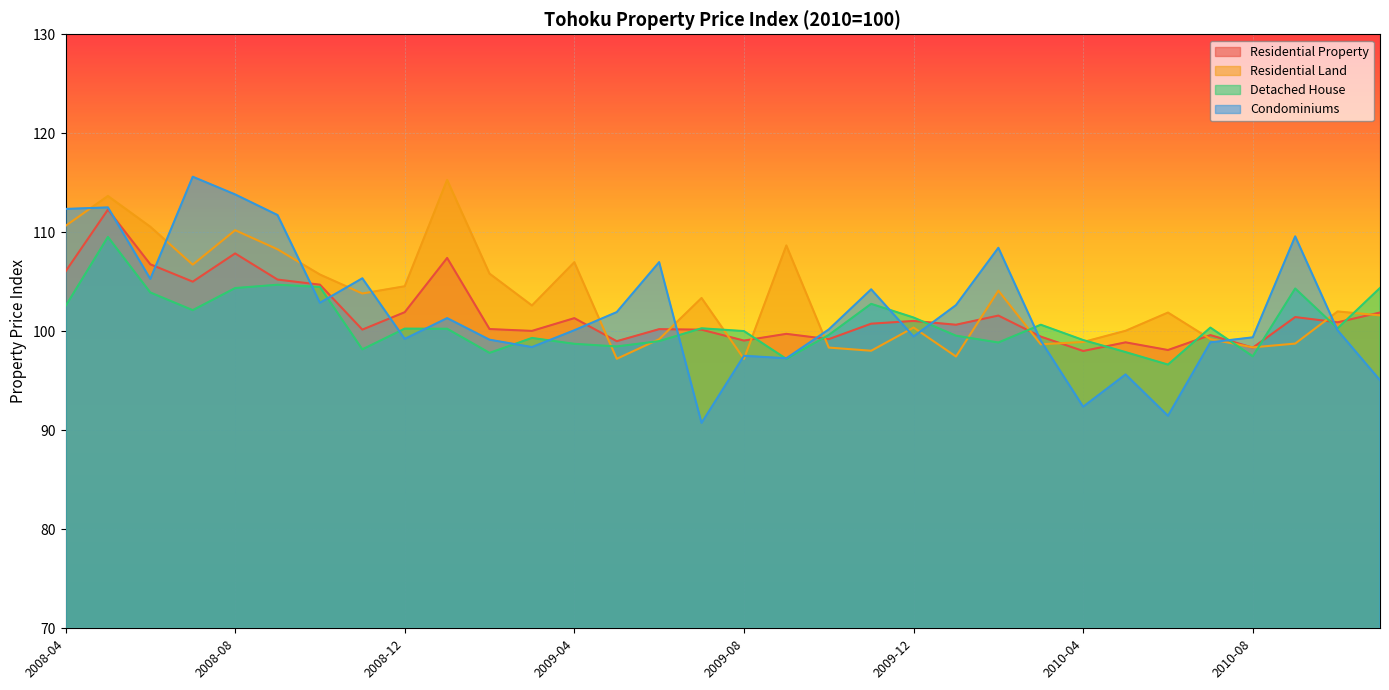

True or false: Residential Property has a value of 99.2 at 2009-10.

True